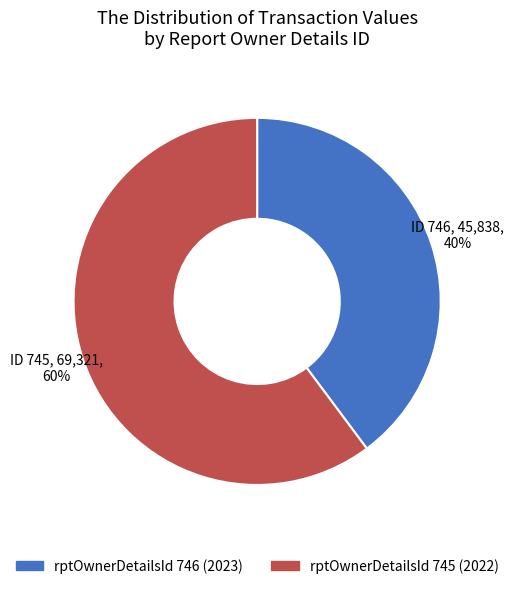

What is the smallest slice in the pie chart?

rptOwnerDetailsId 746 (2023)